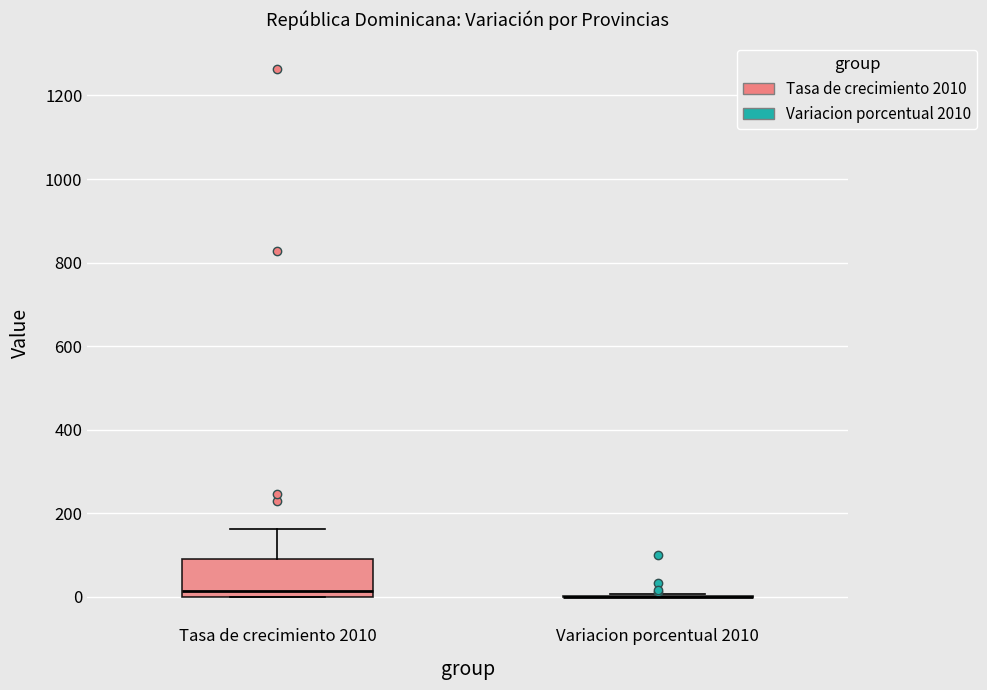

Where does the upper whisker of the box for Tasa de crecimiento 2010 end on the y-axis? The values are not printed on the chart, so give them approximately, as read against the axis.

160